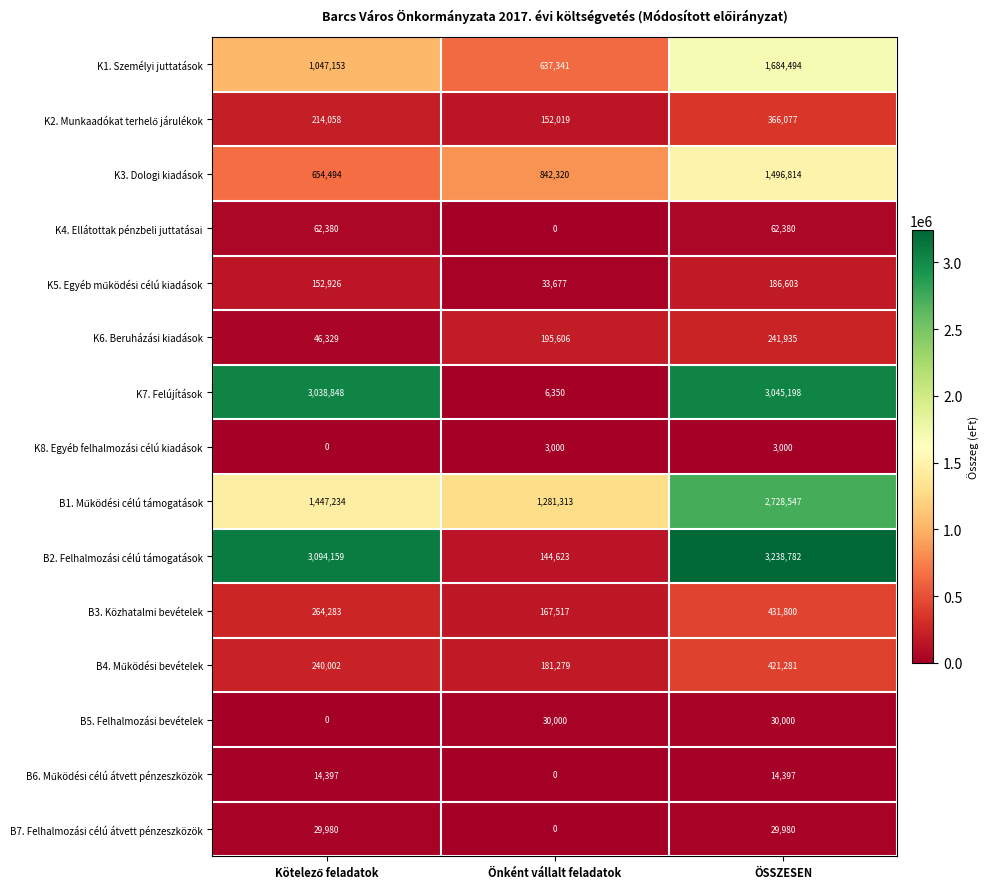

What is the average value of the B2. Felhalmozási célú támogatások series?

2159188